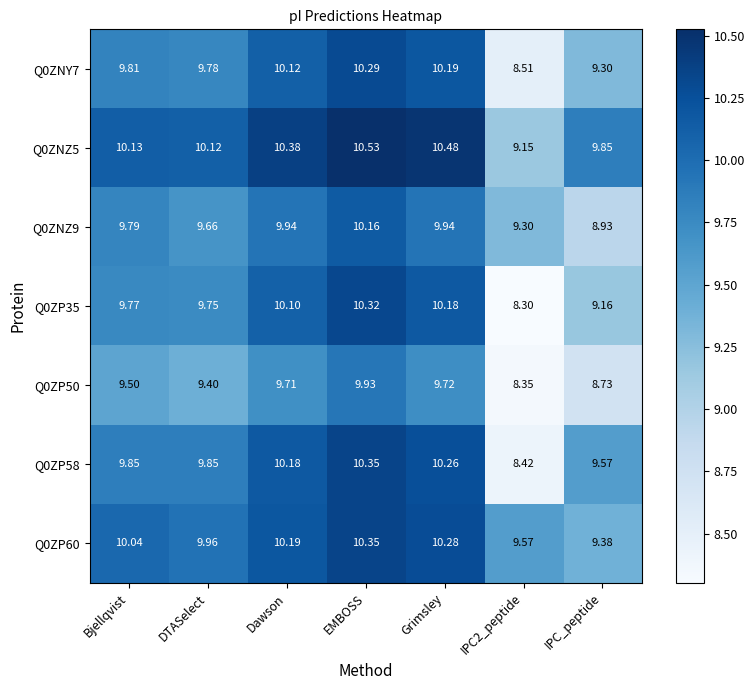

What is the maximum value shown in the chart?

10.5